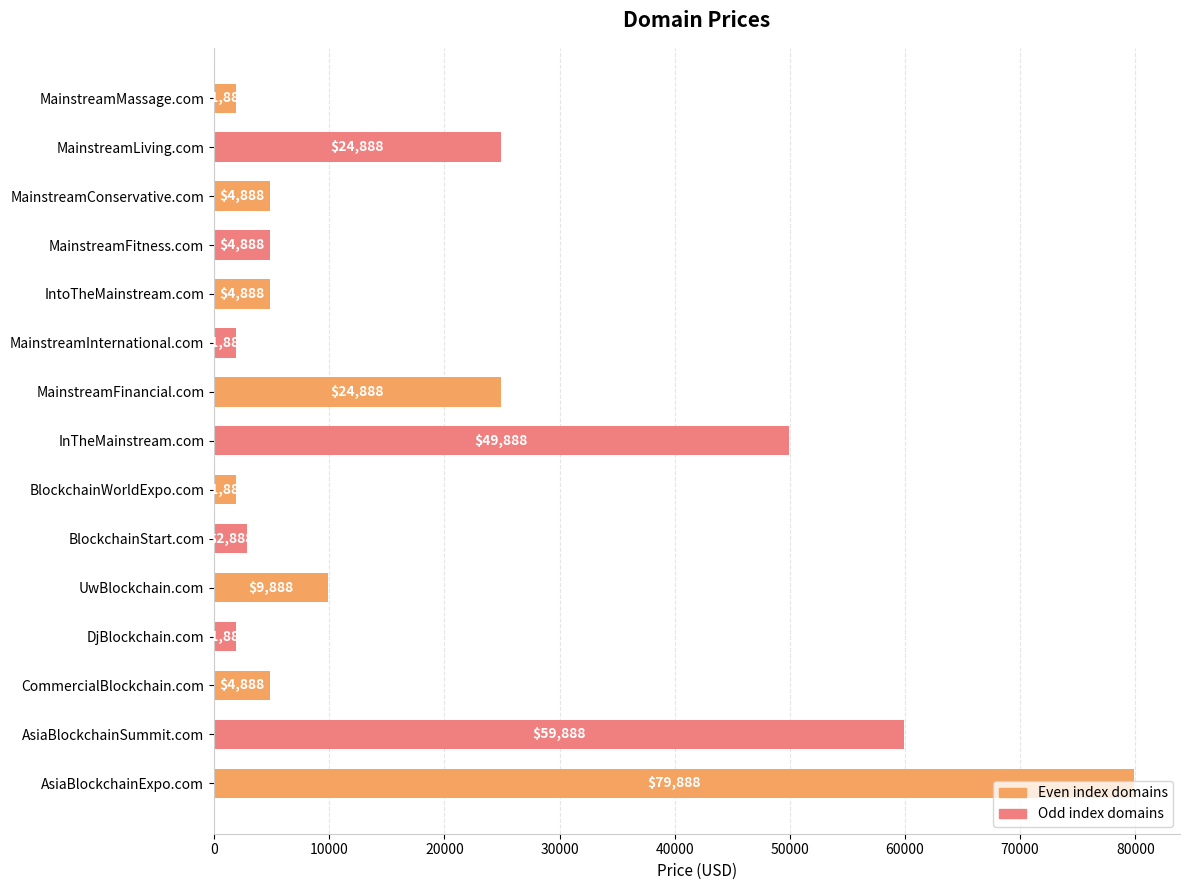

What is the label of the 6th bar from the bottom?

BlockchainStart.com